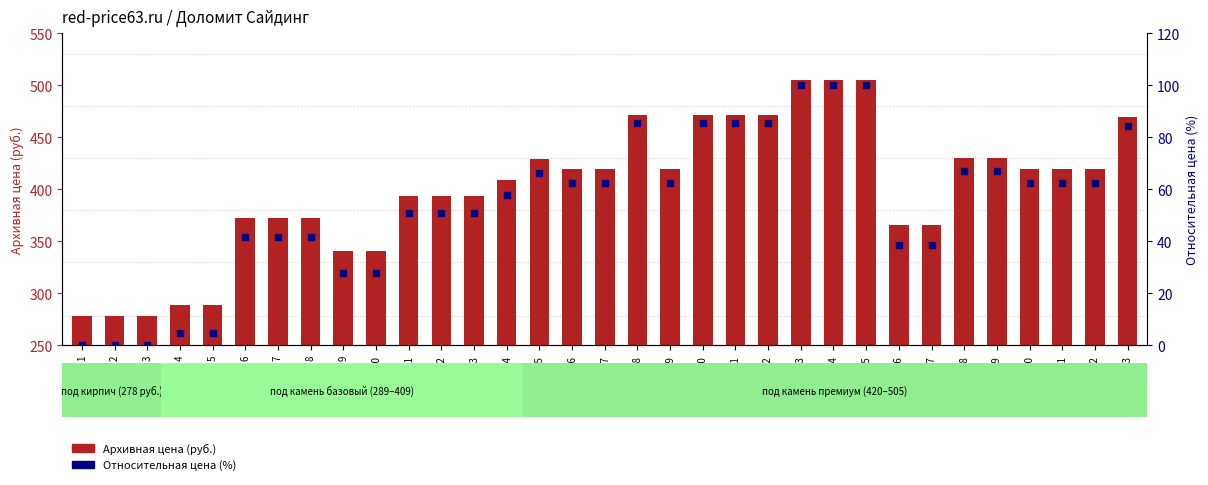

What is the total value across all series at 30?

482.6